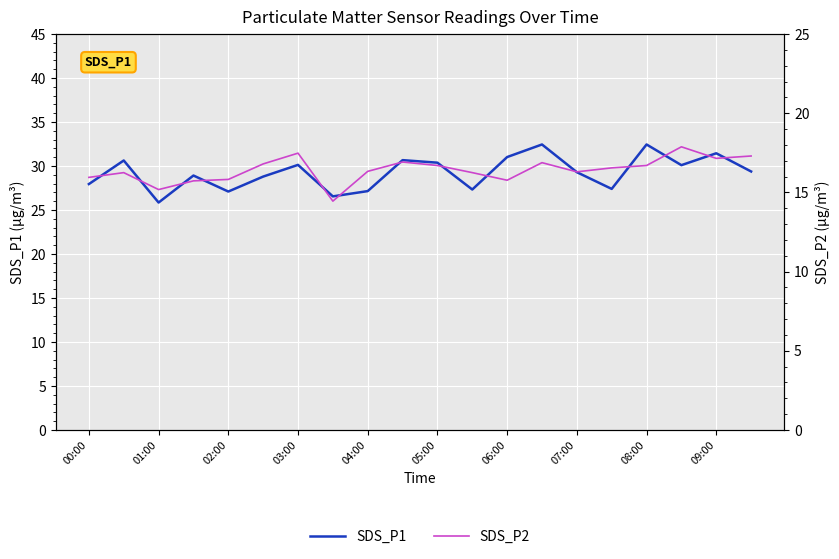

True or false: SDS_P1 and SDS_P2 cross at least once.

False